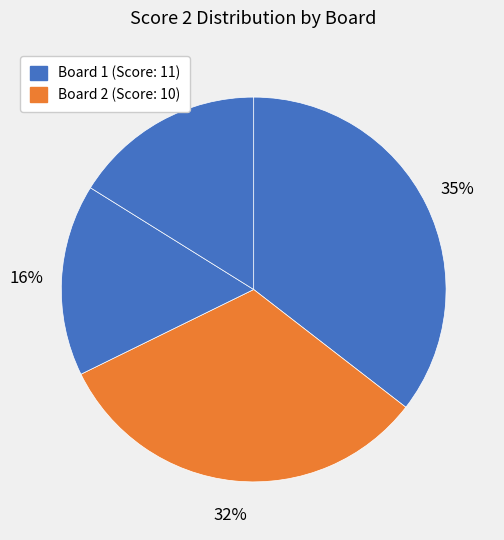

How many slices are in this pie chart?

4